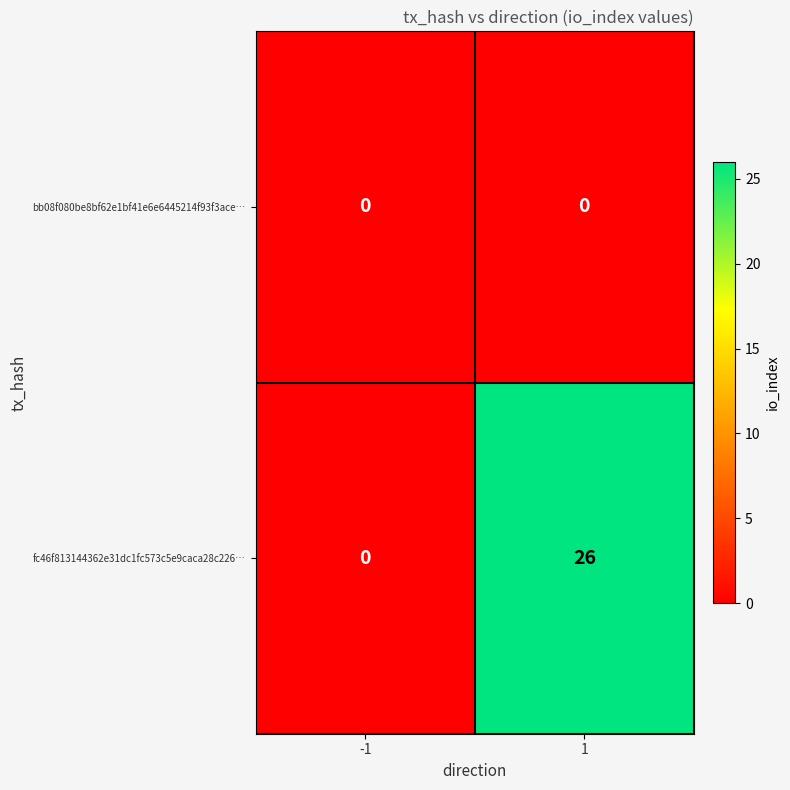

At how many categories does at least one series exceed 5?

1